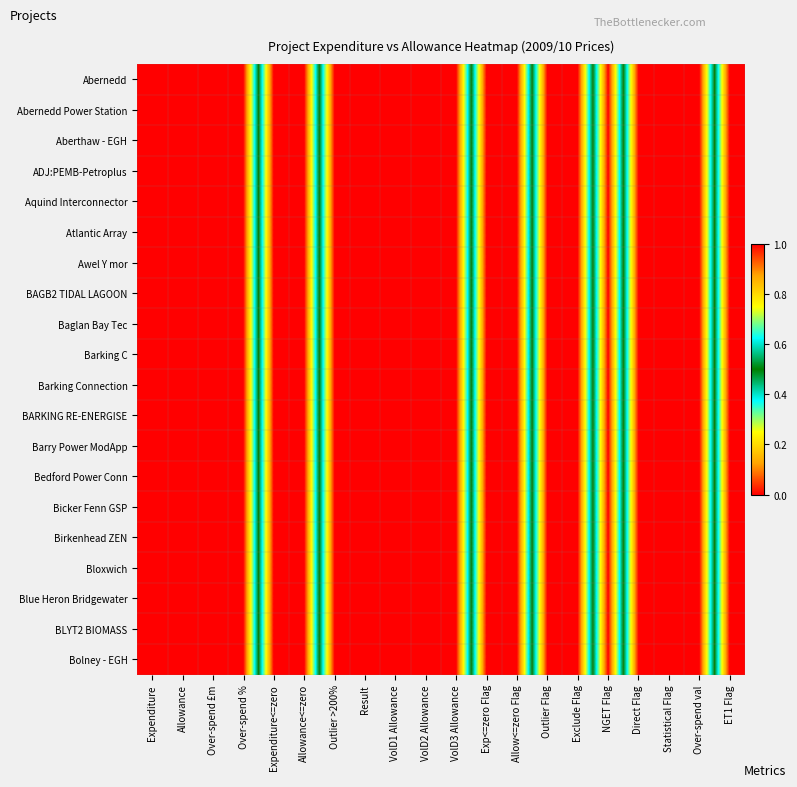

Count the number of categories in the chart.

20